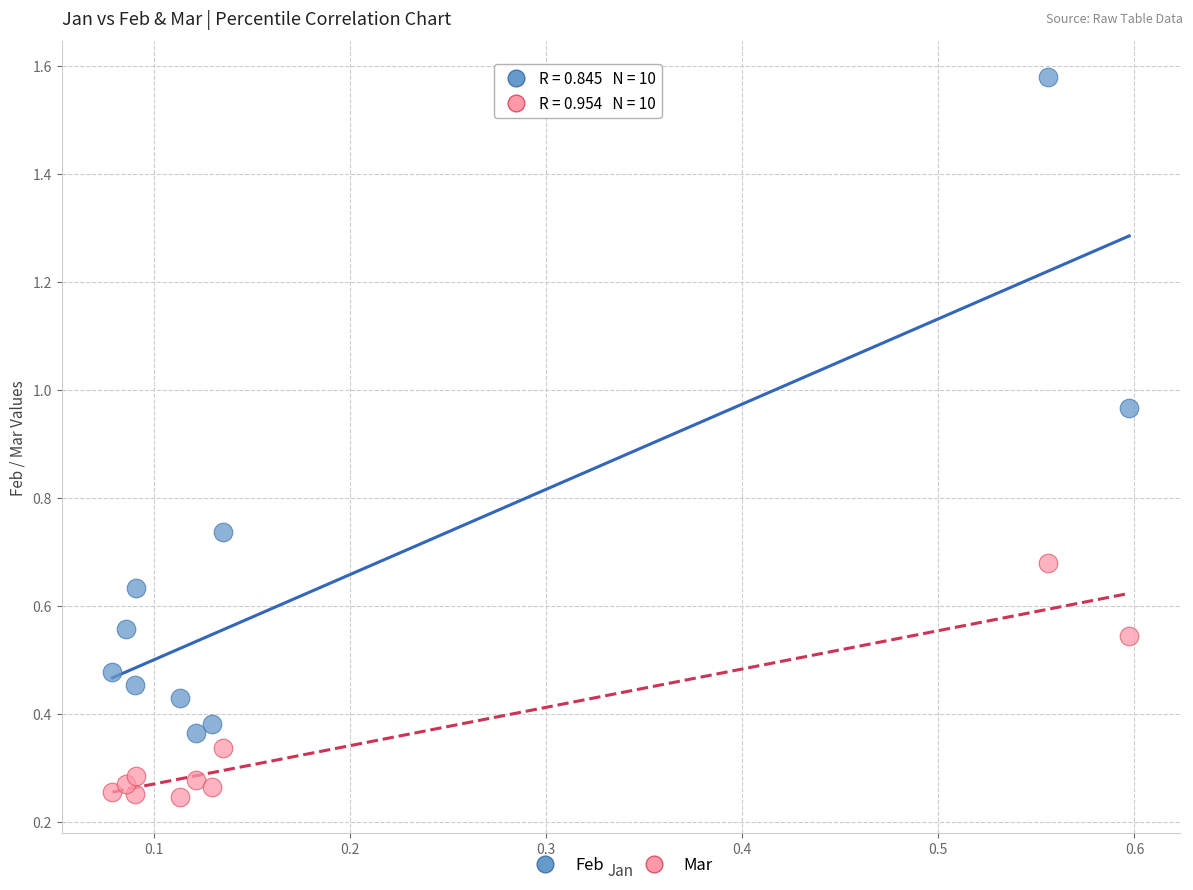

Which series contains the highest Y value?

Feb